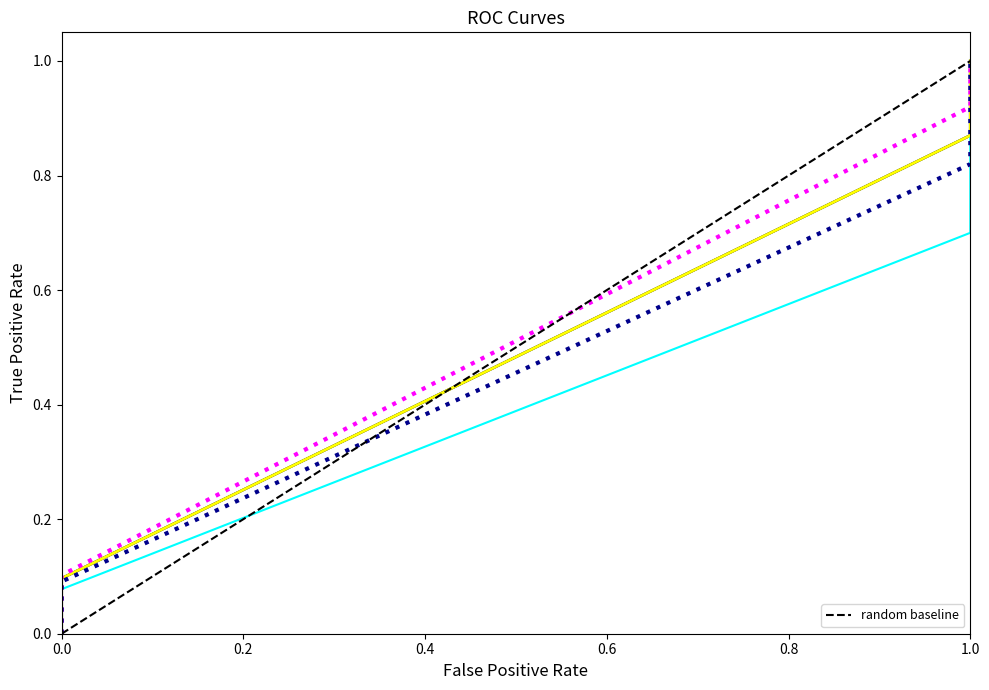

How many data points are less than 1?

1